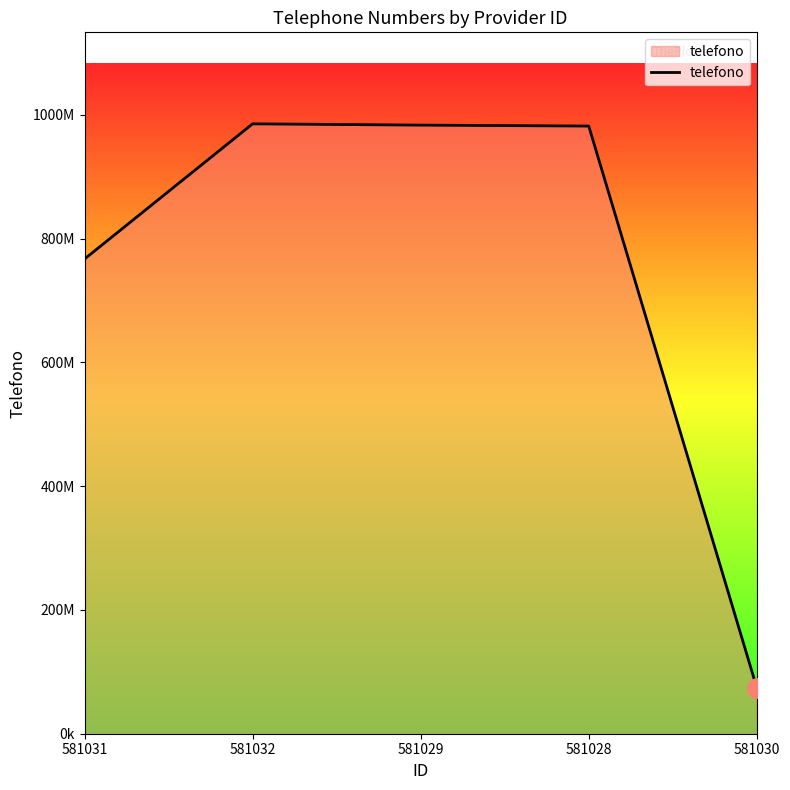

True or false: the data shows 1579351511 at 581032.

False